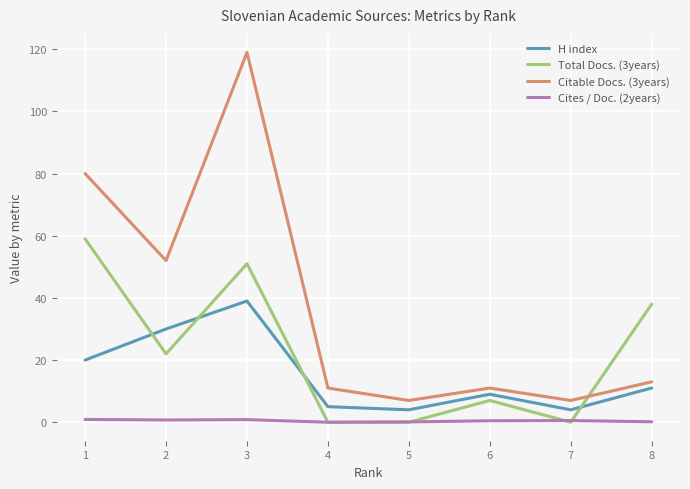

What is the difference between the highest and lowest values at 5?

7.0